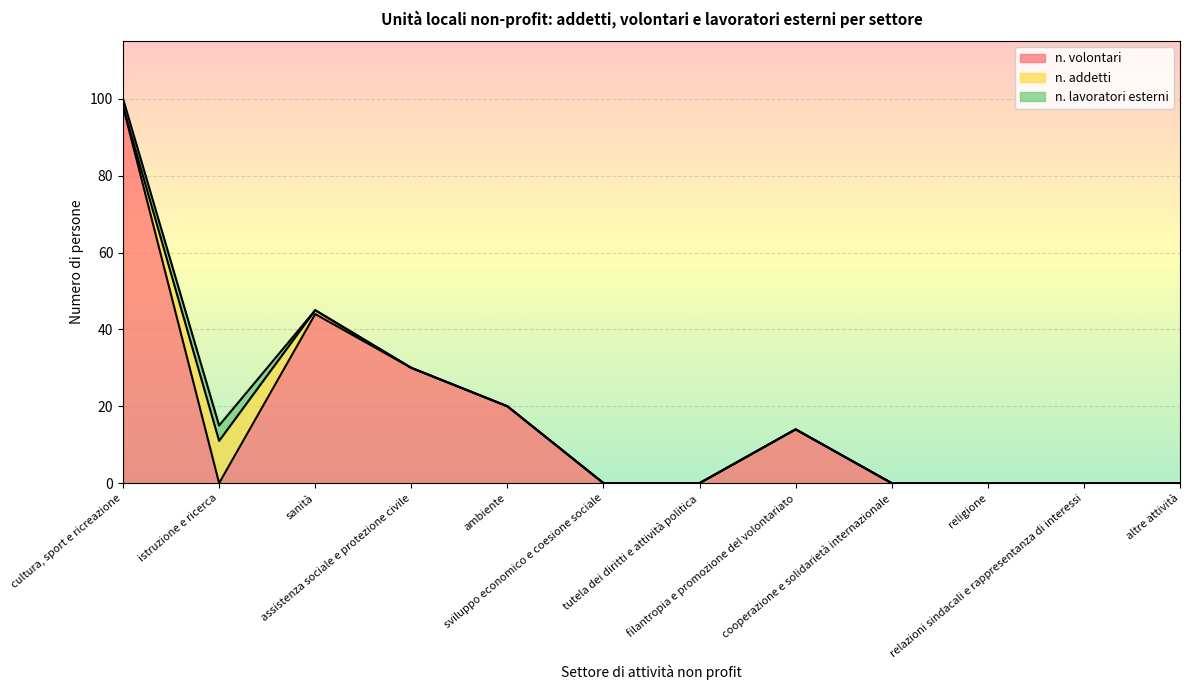

How many data points does each series have?

12